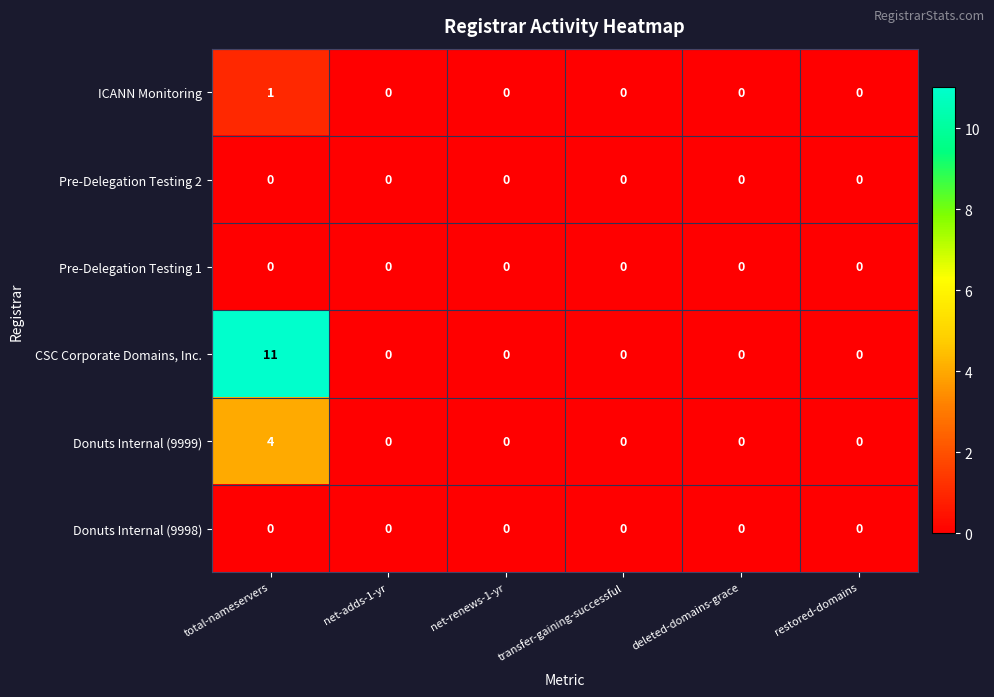

Which series has the largest range (max minus min)?

CSC Corporate Domains, Inc.